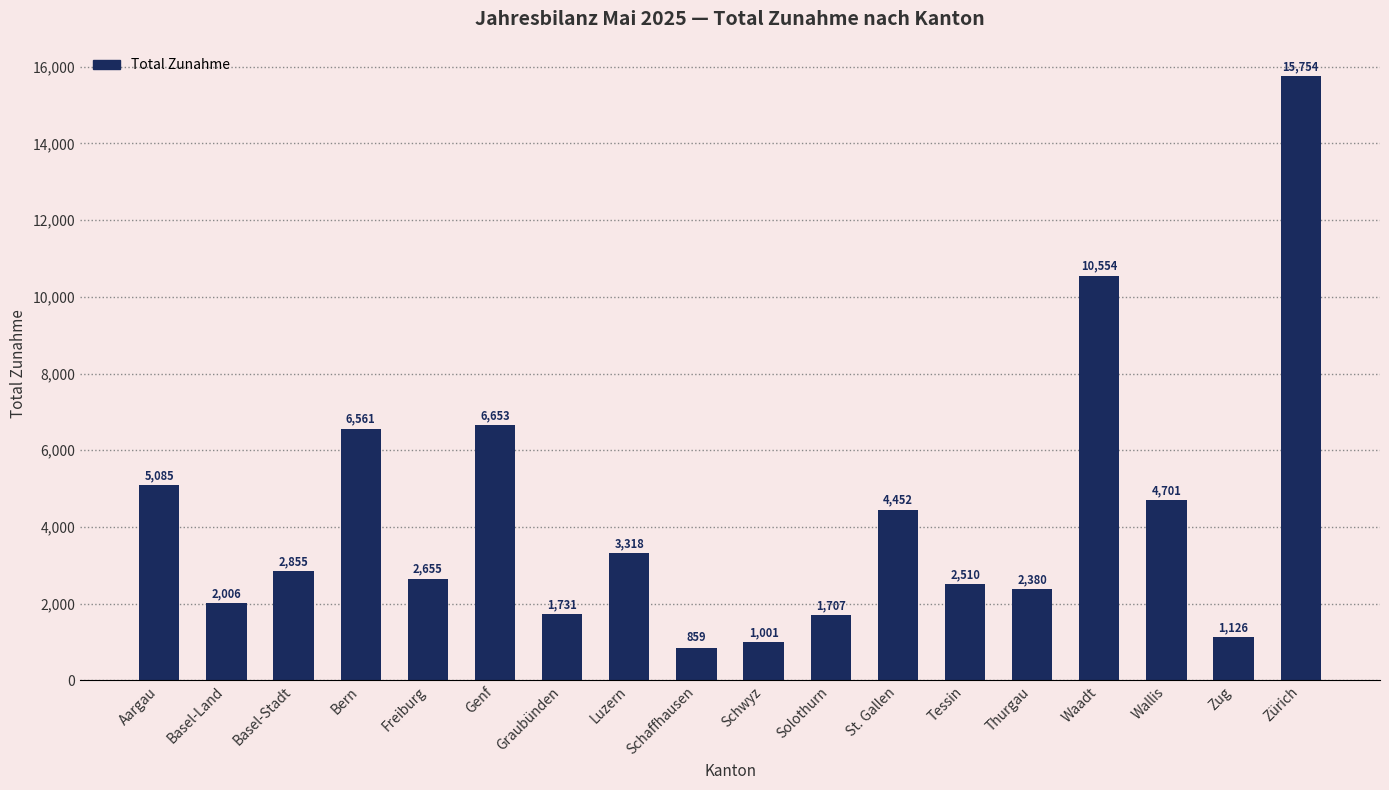

What is the ratio of the value at Bern to the value at Solothurn?

3.8